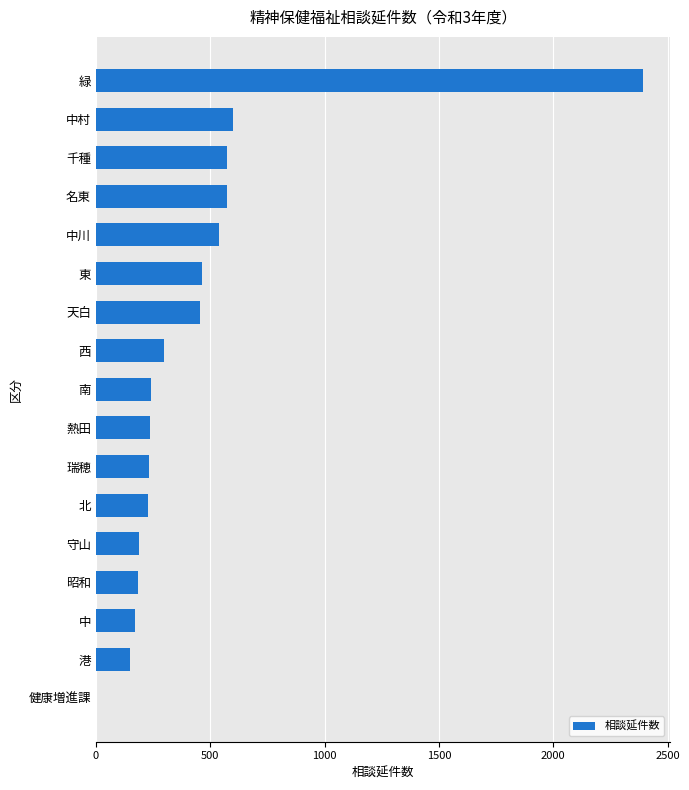

How many positive values are there?

16